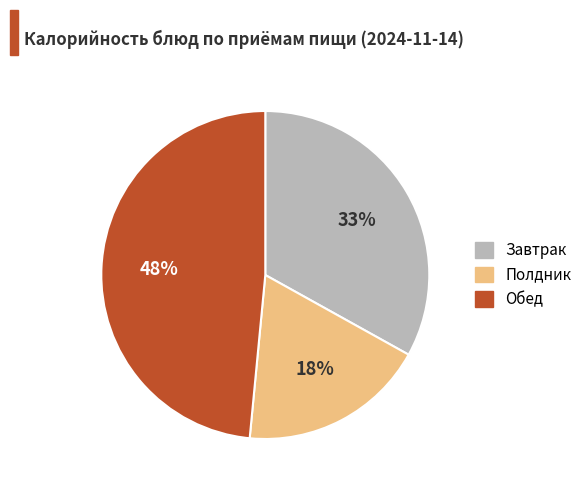

Does any single category account for the majority?

No